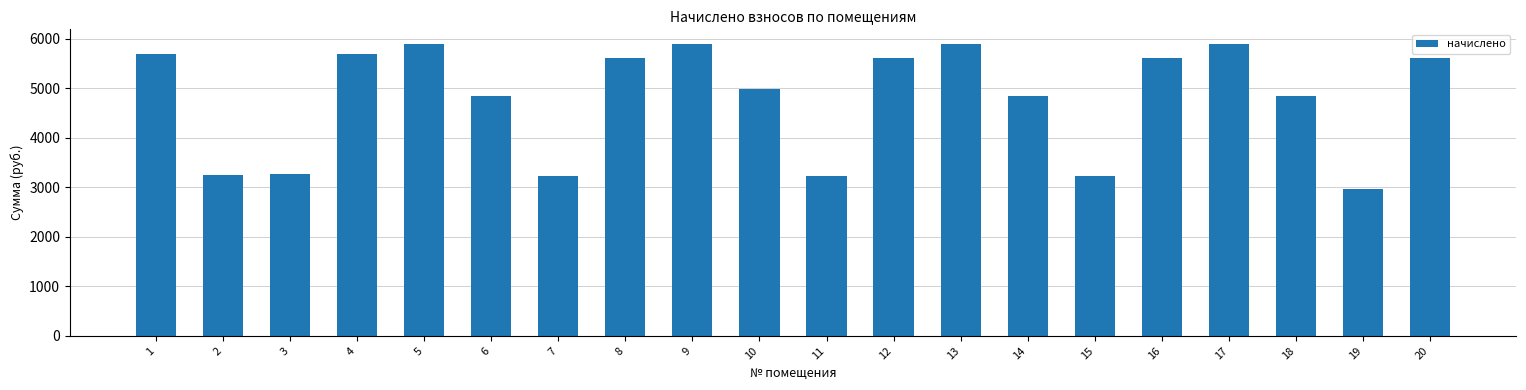

What is the change in value from 6 to 9?

+1045.6